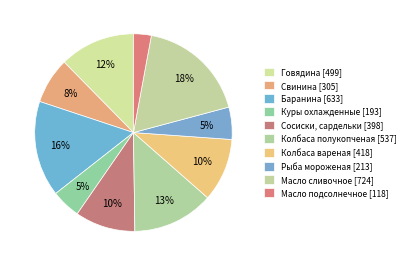

What is the change in value from Баранина to Сосиски, сардельки?

-234.9